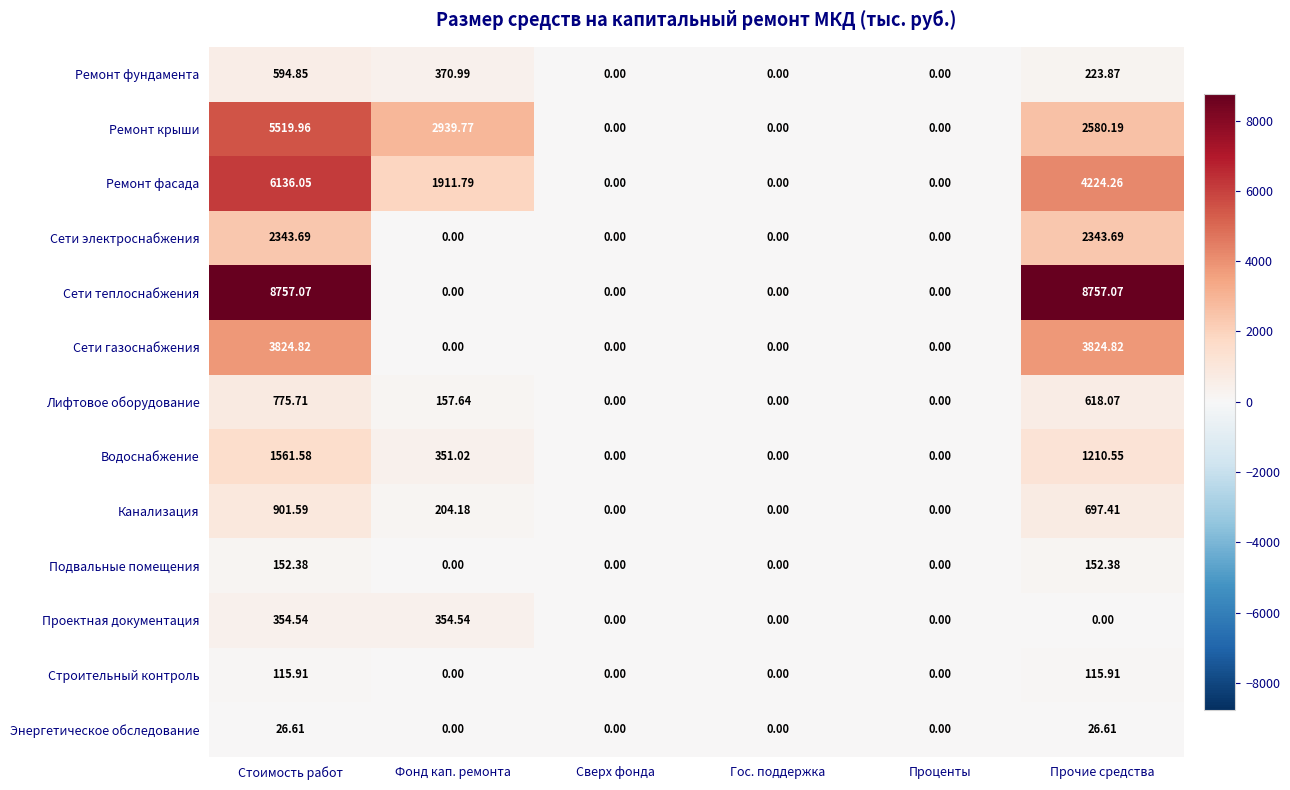

Rank the series at Прочие средства from highest to lowest value.

Сети теплоснабжения, Ремонт фасада, Сети газоснабжения, Ремонт крыши, Сети электроснабжения, Водоснабжение, Канализация, Лифтовое оборудование, Ремонт фундамента, Подвальные помещения, Строительный контроль, Энергетическое обследование, Проектная документация